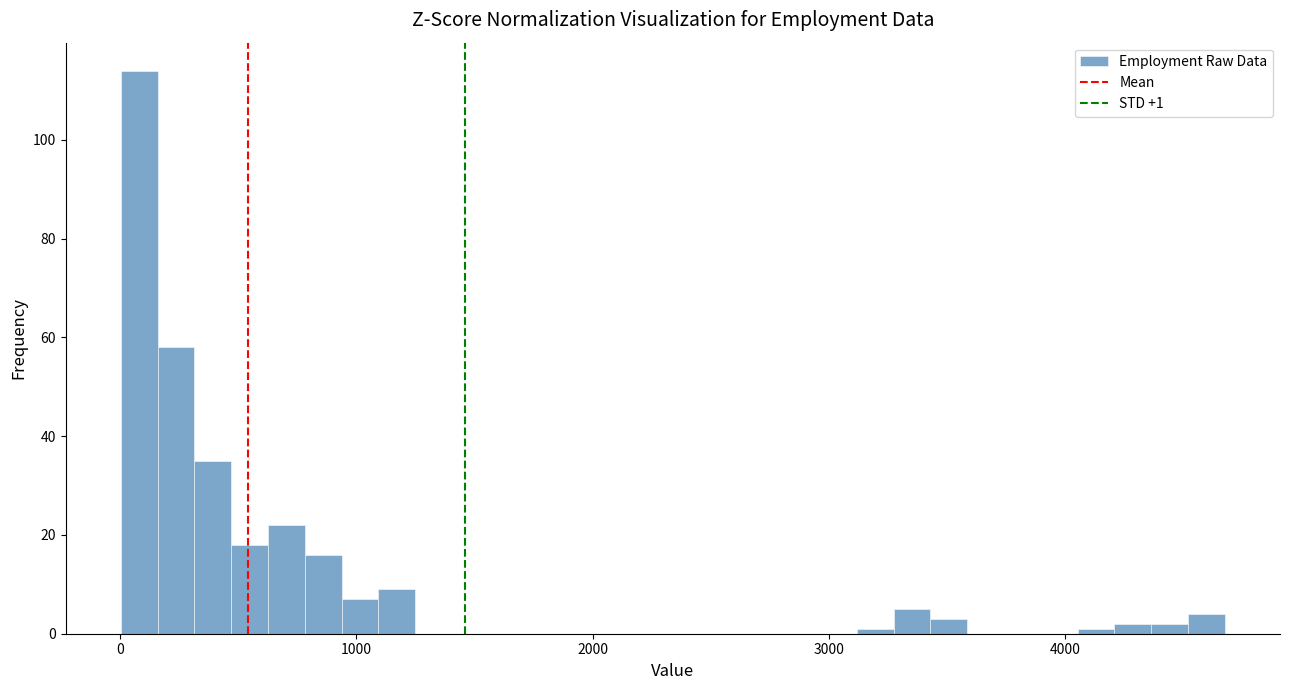

Around what value on the x-axis is the tallest bar? Give the approximate position of its centre, as read against the axis.

100